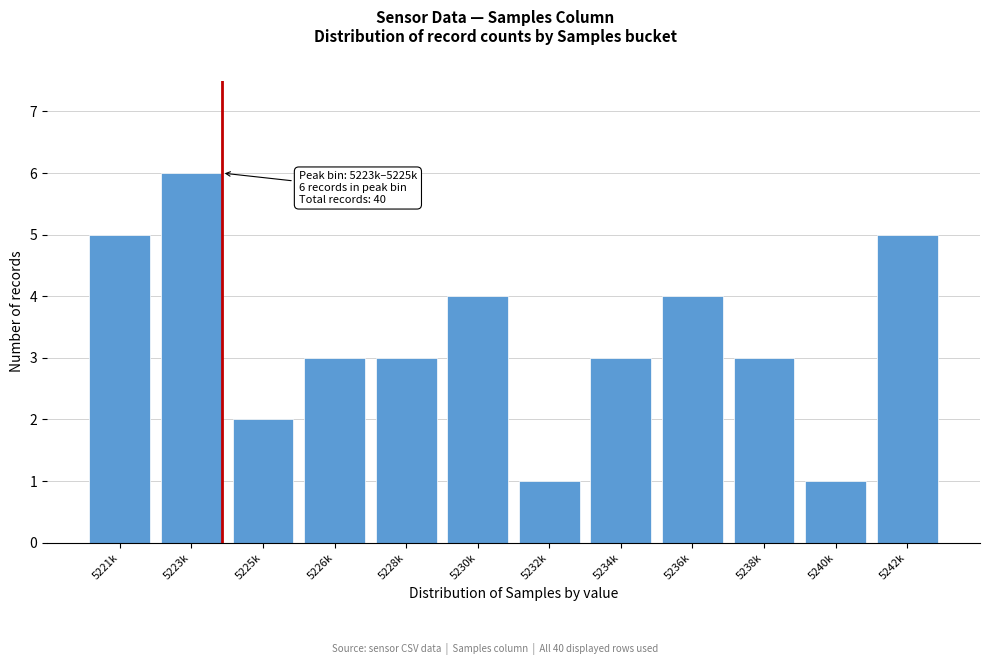

Reading left to right, what are all the values shown in this chart?

5	6	2	3	3	4	1	3	4	3	1	5